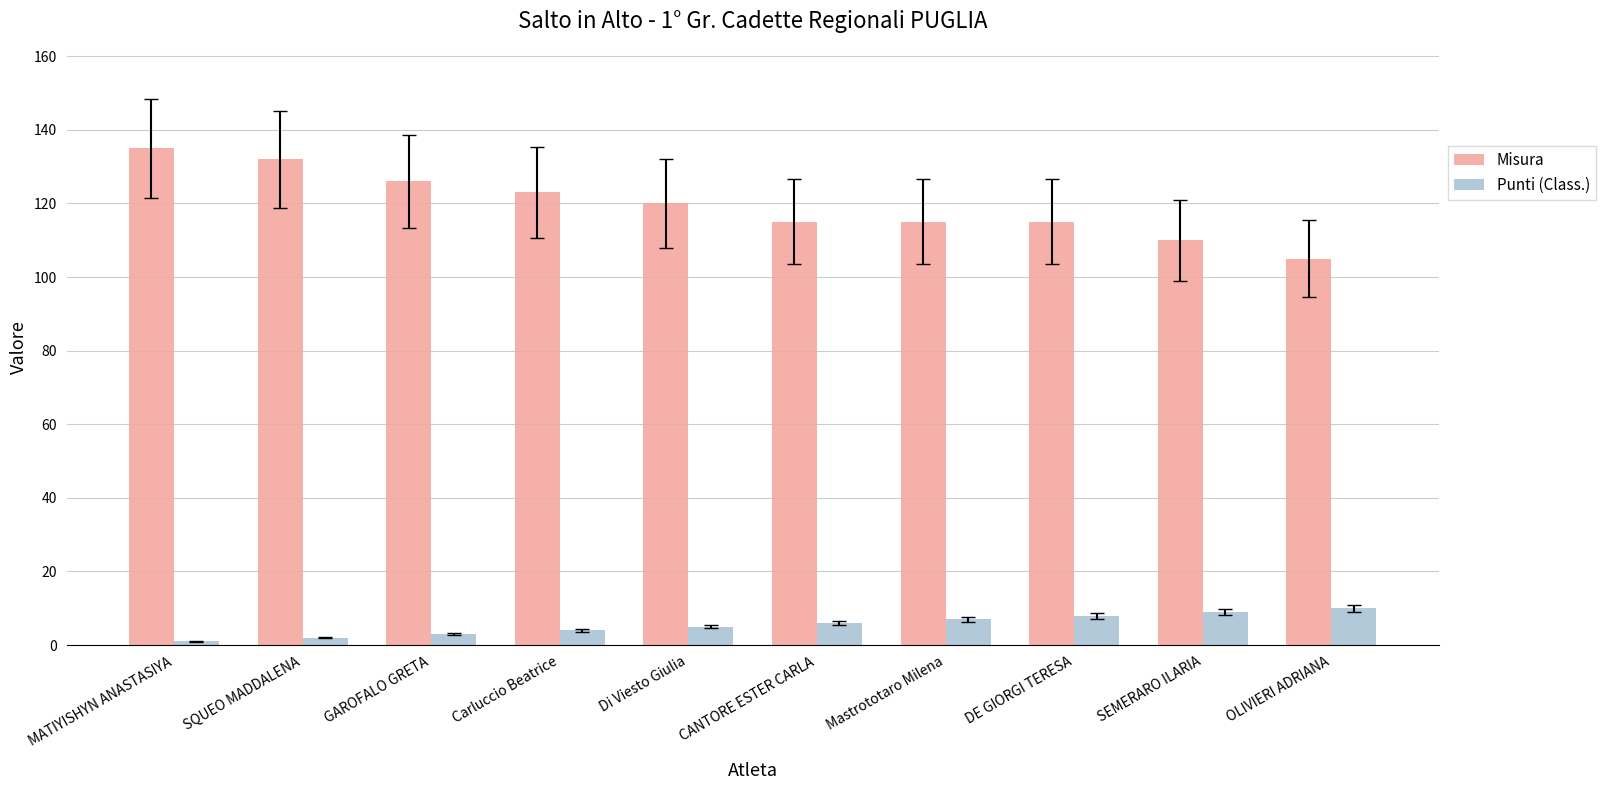

Read the Misura value at SEMERARO ILARIA, to the nearest 5.

110